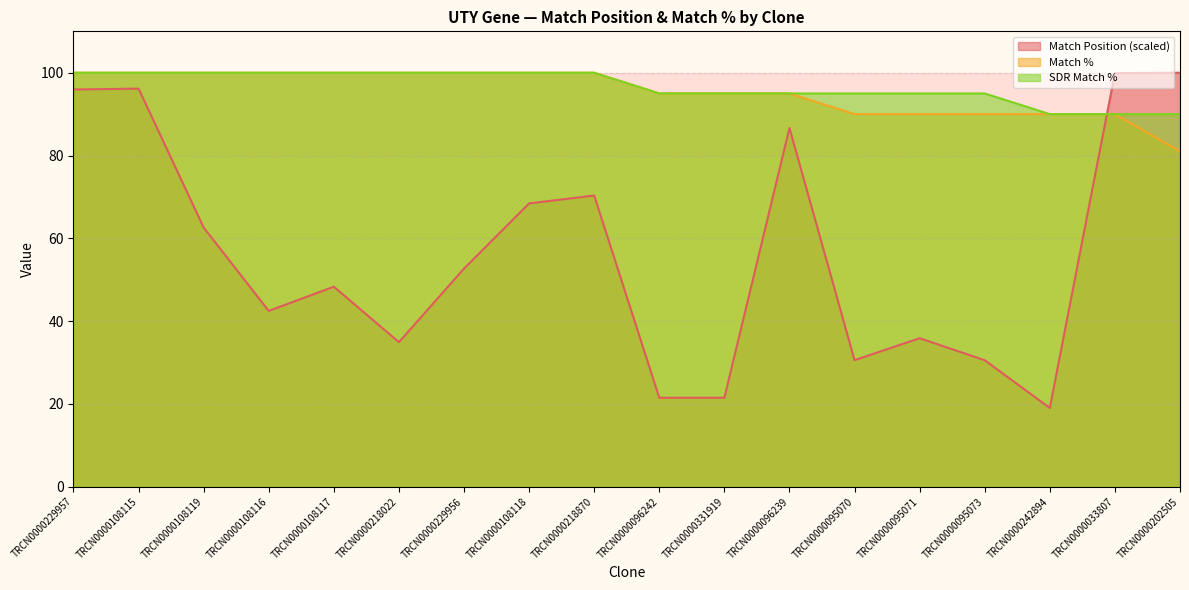

Which has a higher value, TRCN0000108117 or TRCN0000229957?

TRCN0000229957